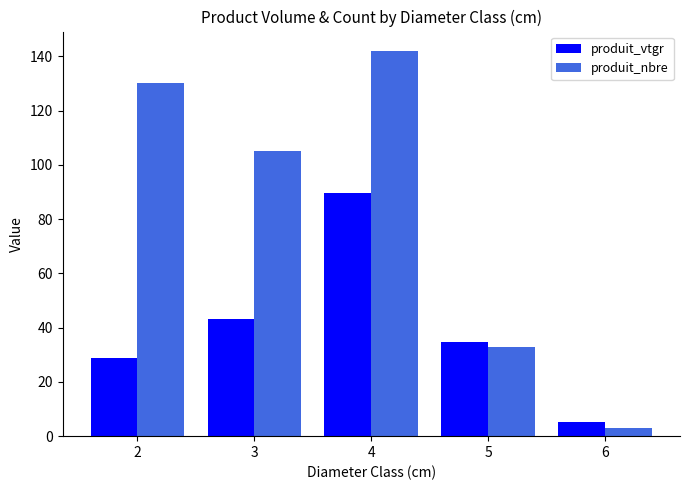

Does the chart contain any negative values?

No